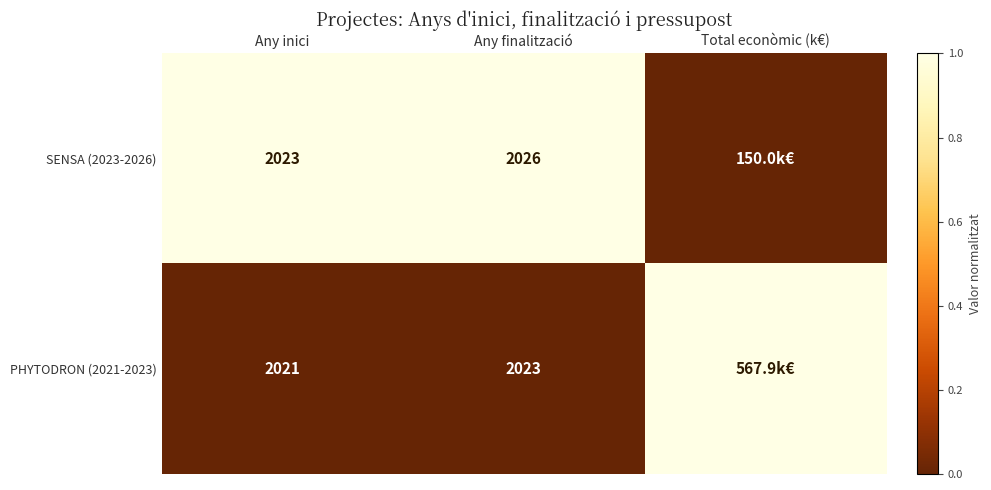

Between Any inici and Any finalització, which series saw the biggest shift?

SENSA (2023-2026)